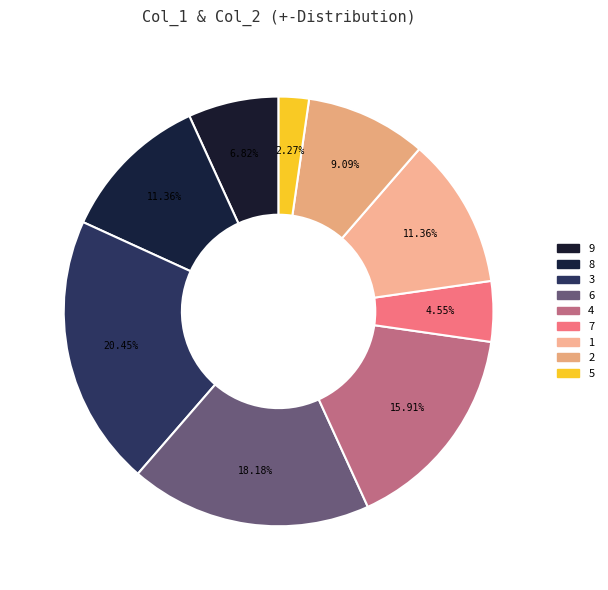

Count the number of slices in the pie.

9